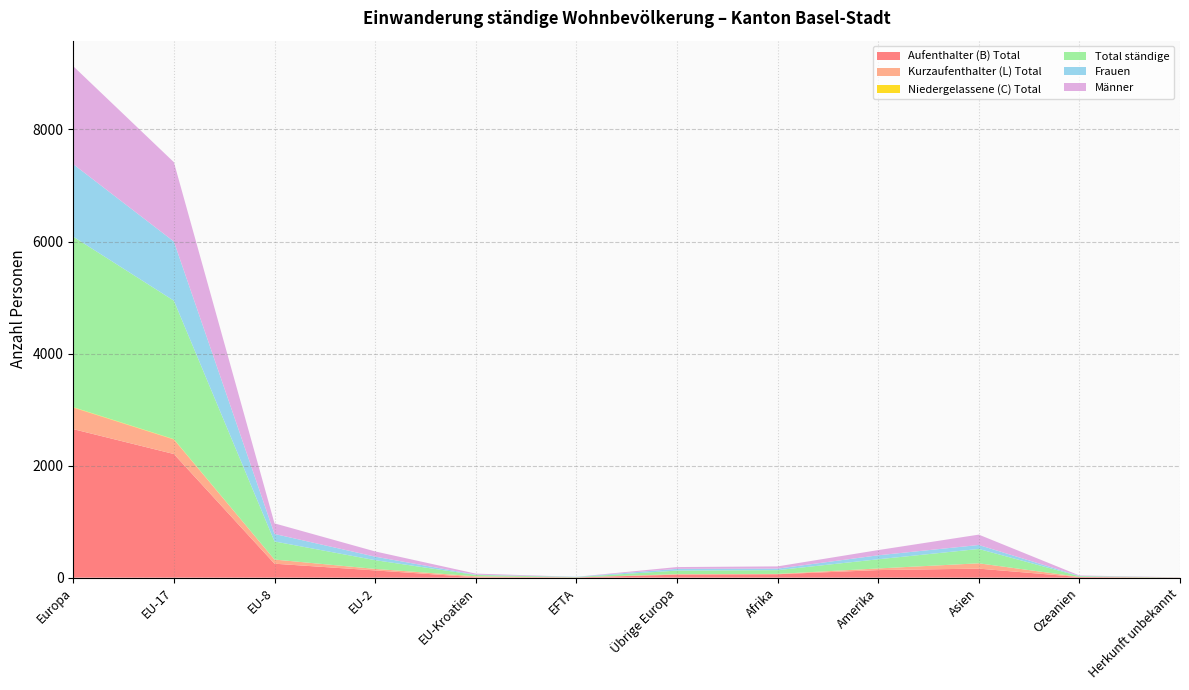

Reading right to left, what are all the values shown in this chart?

Aufenthalter (B) Total: Herkunft unbekannt=2	Ozeanien=11	Asien=161	Amerika=135	Afrika=61	Übrige Europa=53	EFTA=5	EU-Kroatien=8	EU-2=129	EU-8=249	EU-17=2207	Europa=2651
Kurzaufenthalter (L) Total: Herkunft unbekannt=0	Ozeanien=2	Asien=95	Amerika=29	Afrika=5	Übrige Europa=10	EFTA=0	EU-Kroatien=15	EU-2=27	EU-8=74	EU-17=259	Europa=385
Niedergelassene (C) Total: Herkunft unbekannt=0	Ozeanien=0	Asien=0	Amerika=0	Afrika=1	Übrige Europa=0	EFTA=0	EU-Kroatien=1	EU-2=0	EU-8=0	EU-17=6	Europa=7
Total ständige: Herkunft unbekannt=2	Ozeanien=13	Asien=256	Amerika=164	Afrika=67	Übrige Europa=63	EFTA=5	EU-Kroatien=24	EU-2=156	EU-8=323	EU-17=2472	Europa=3043
Frauen: Herkunft unbekannt=0	Ozeanien=5	Asien=71	Amerika=71	Afrika=27	Übrige Europa=31	EFTA=5	EU-Kroatien=5	EU-2=63	EU-8=134	EU-17=1056	Europa=1294
Männer: Herkunft unbekannt=2	Ozeanien=8	Asien=185	Amerika=93	Afrika=40	Übrige Europa=32	EFTA=0	EU-Kroatien=19	EU-2=93	EU-8=189	EU-17=1416	Europa=1749